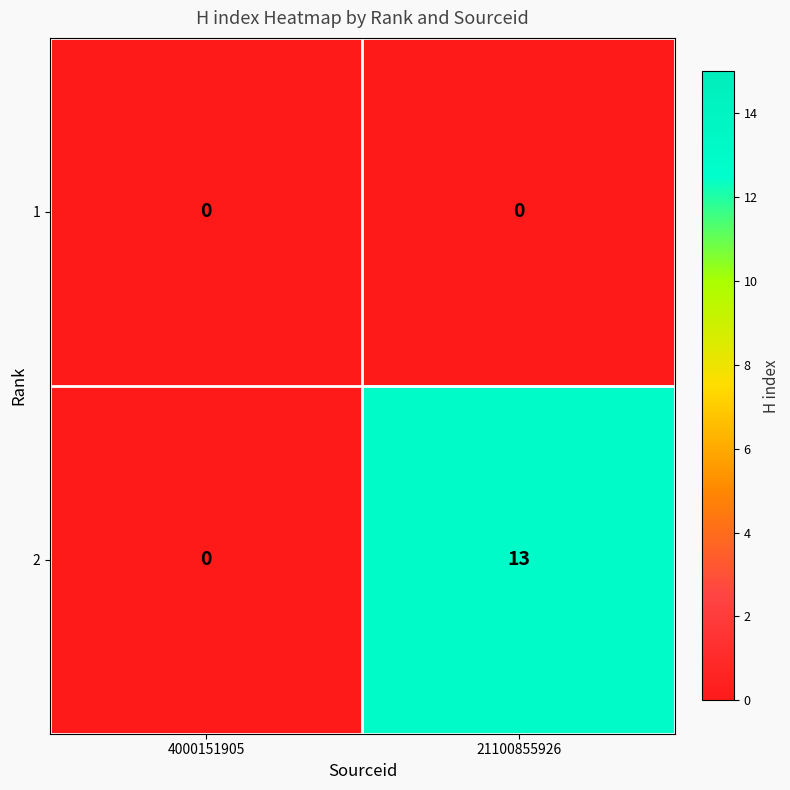

Reading right to left, extract all data points from this chart.

1: 21100855926=0	4000151905=0
2: 21100855926=13	4000151905=0